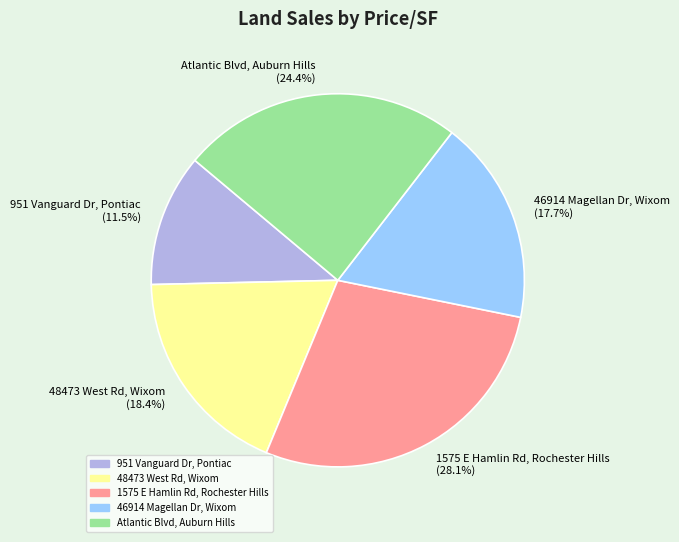

Is 46914 Magellan Dr, Wixom the majority of the pie?

No